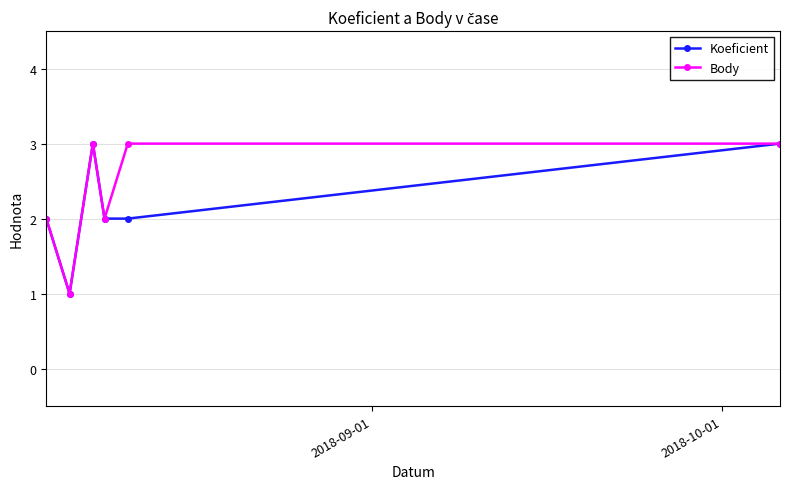

How many lines are shown in the chart?

2